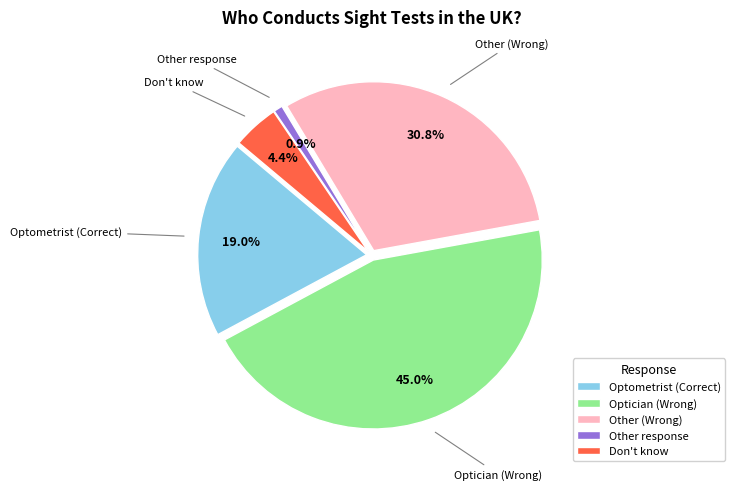

To the nearest percent, what is the difference between the largest and smallest slice percentages?

44%